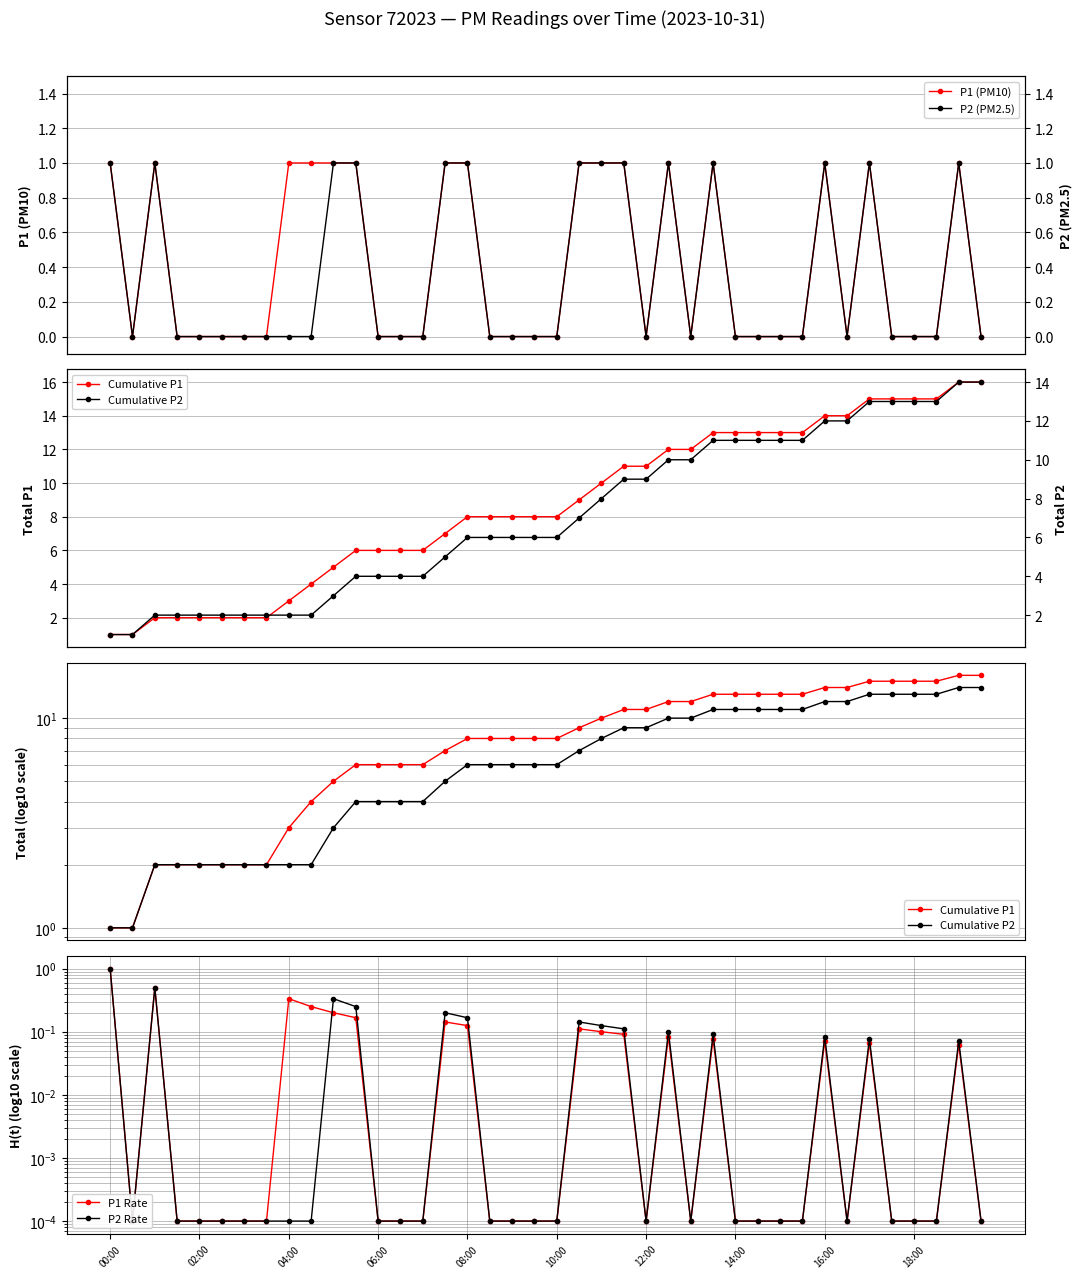

Which label corresponds to the smallest value in the chart?

02:00